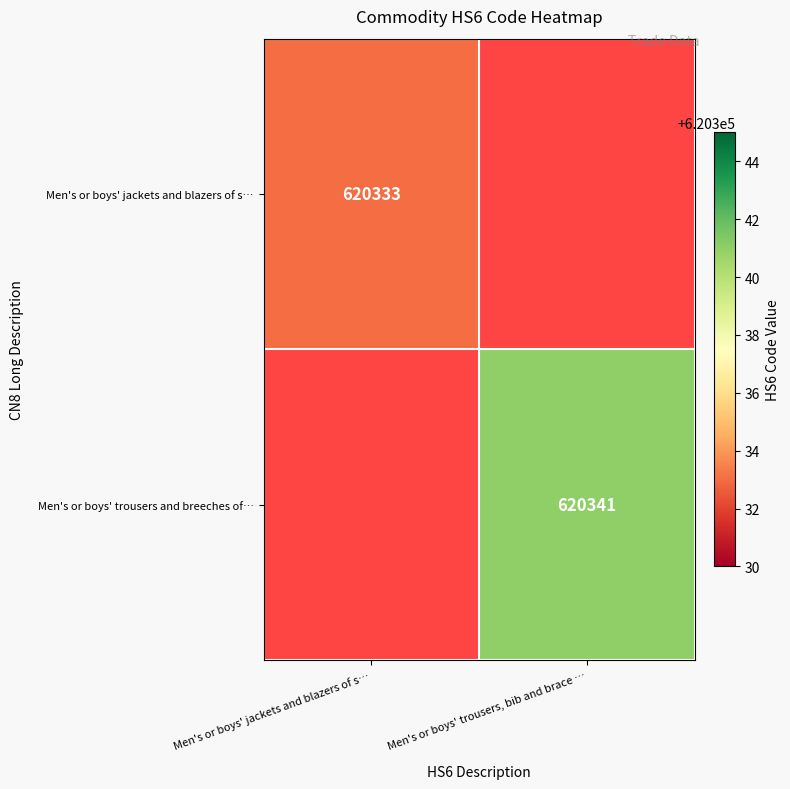

The Men's or boys' trousers and breeches of… series shows 935430 at Men's or boys' trousers, bib and brace …. True or false?

False